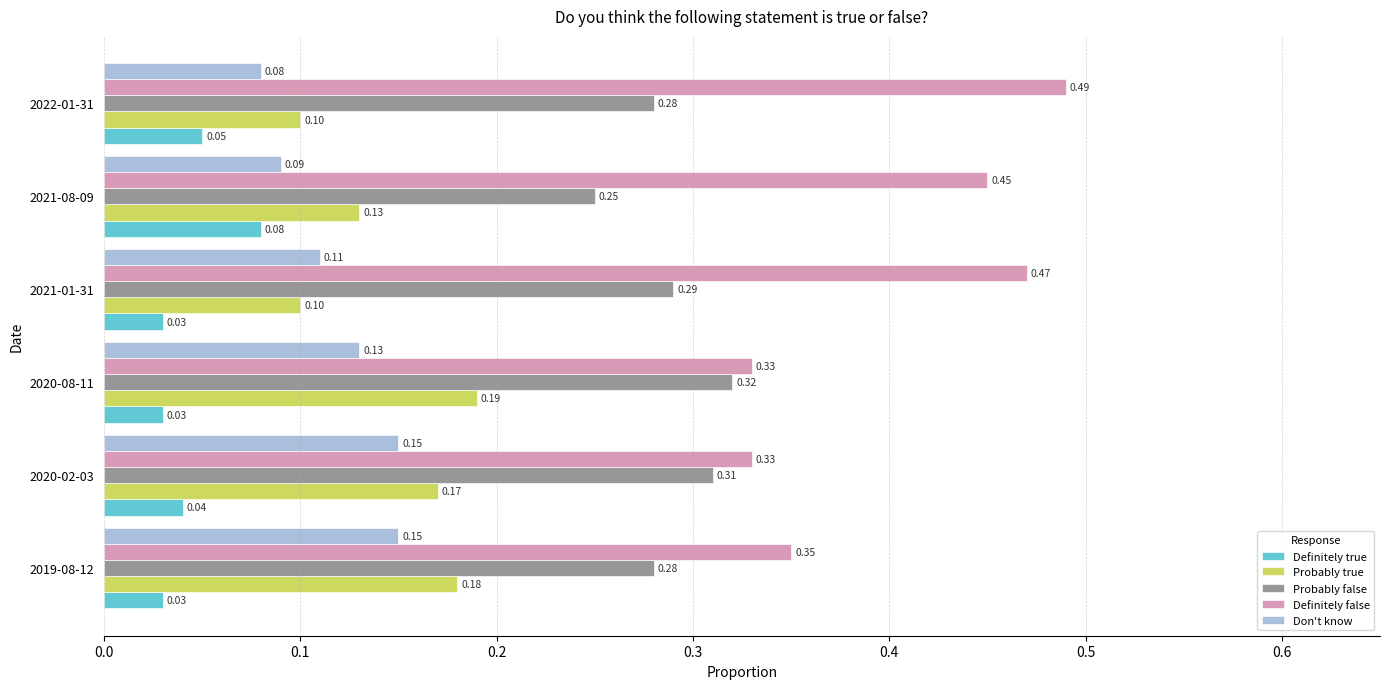

What is the sum of all Don't know values?

0.7